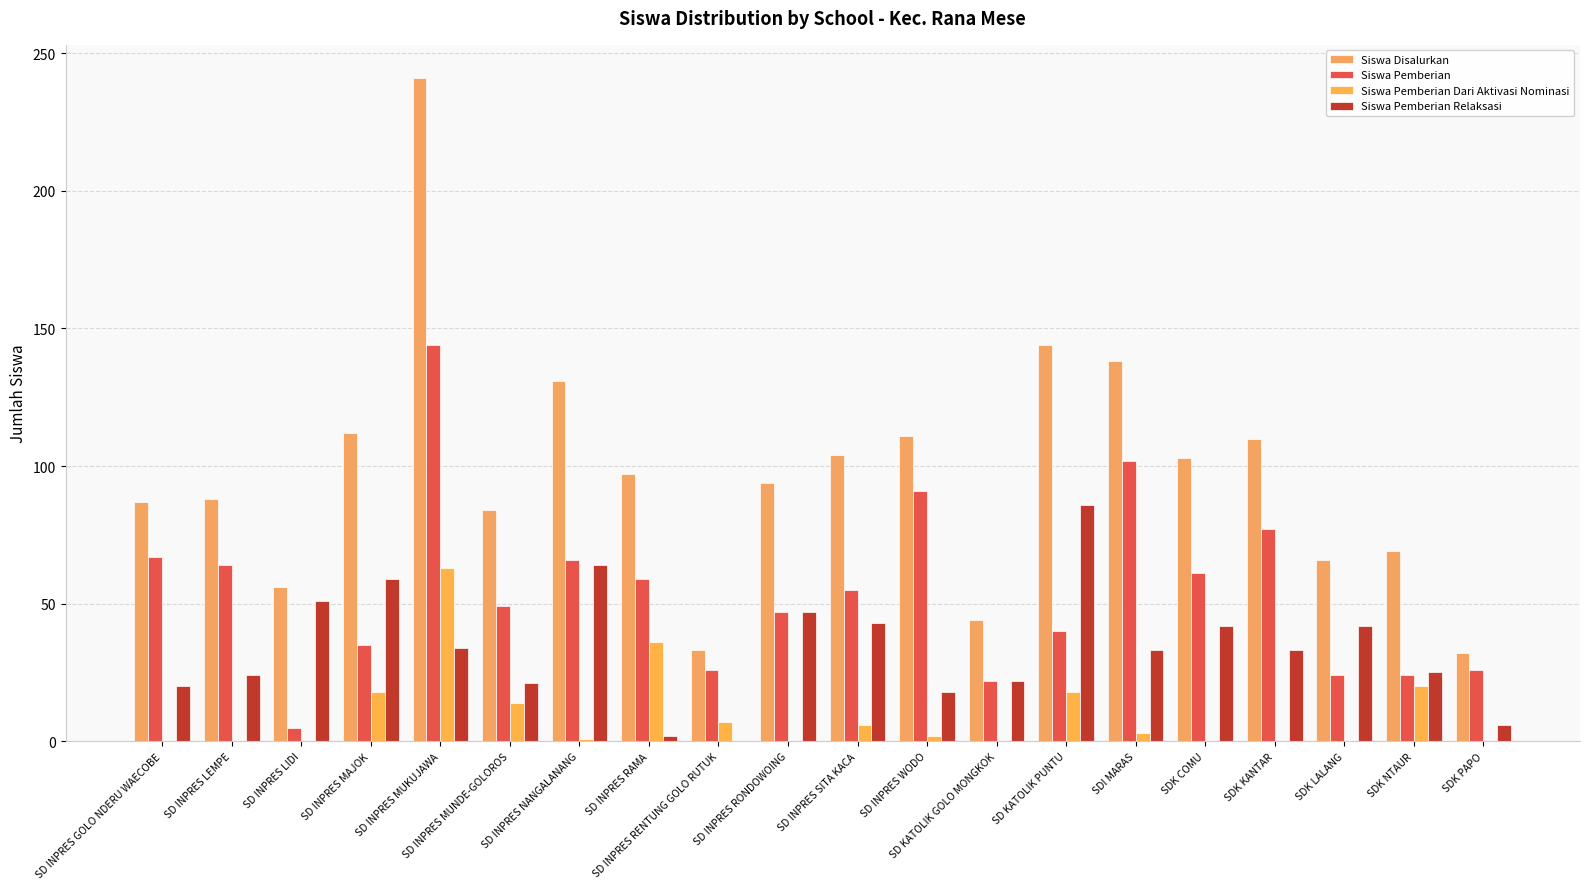

How many categories are shown in the chart?

20